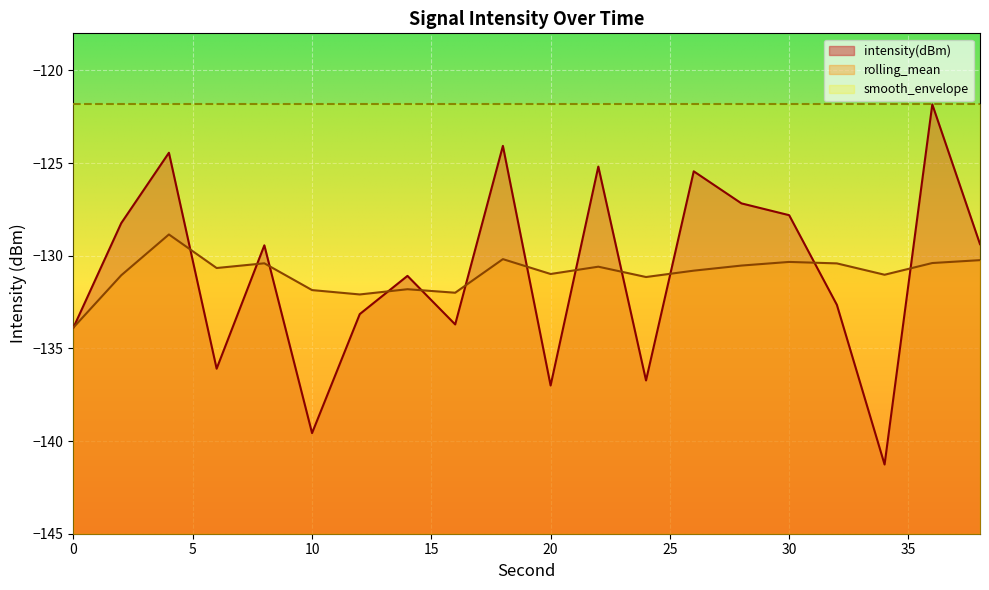

True or false: rolling_mean has a value of -130.3 at 30.

True